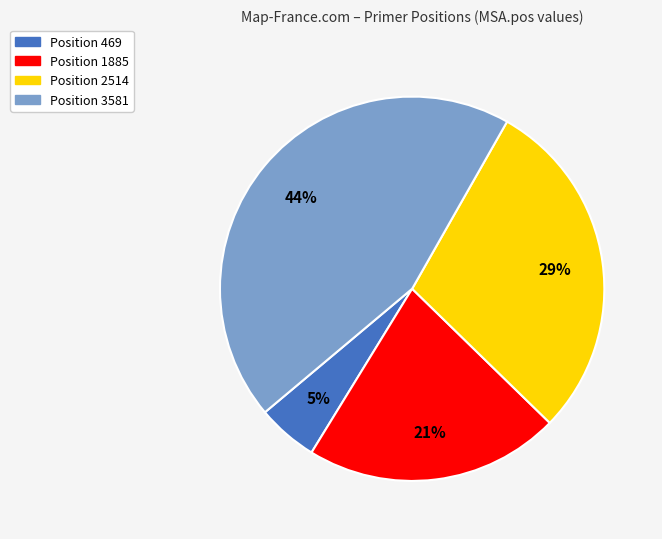

To the nearest percent, what is the difference between the largest and smallest slice percentages?

39%